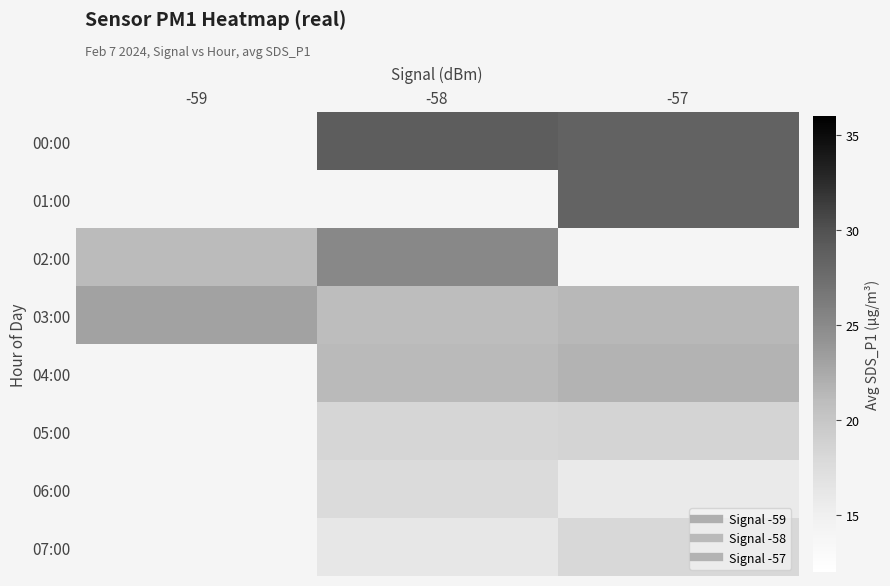

Is it true that 07:00 equals 16.2 at -58?

True